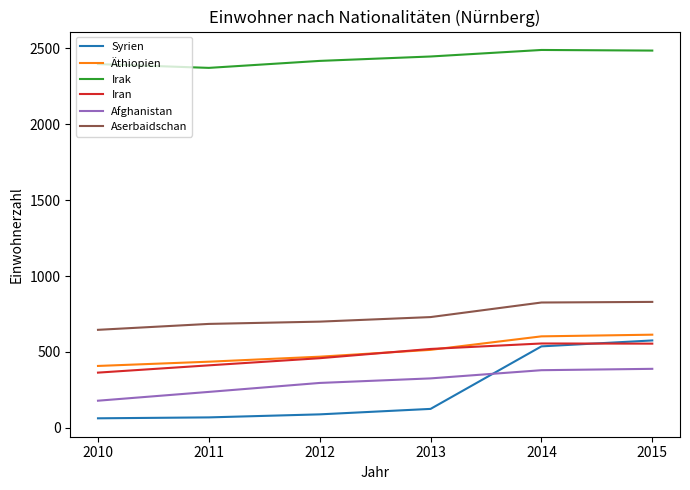

What is the approximate value of Irak at 2014?

2490